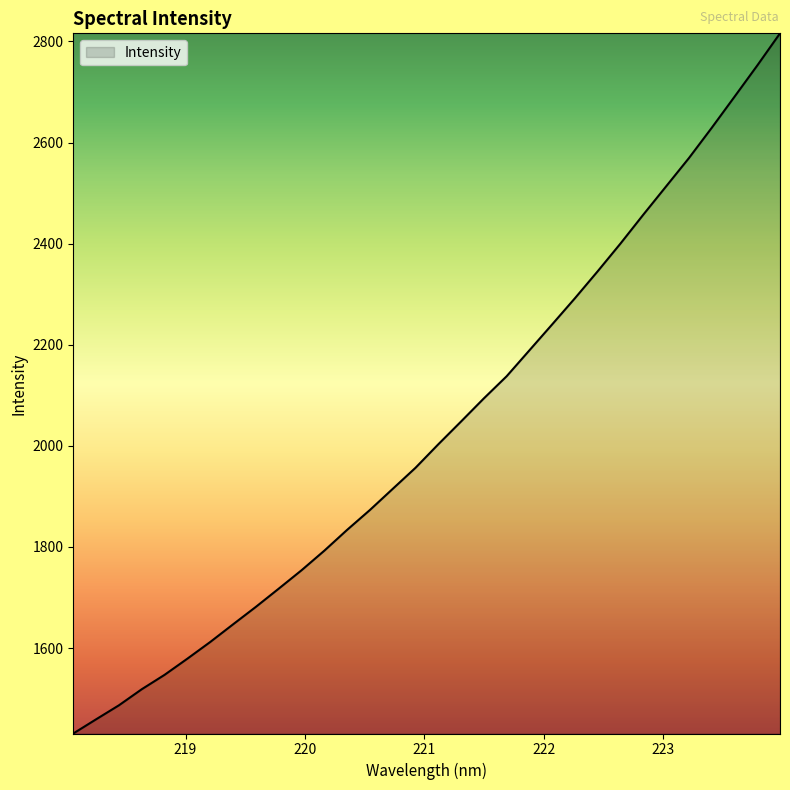

What is the maximum value shown in the chart?

2816.1